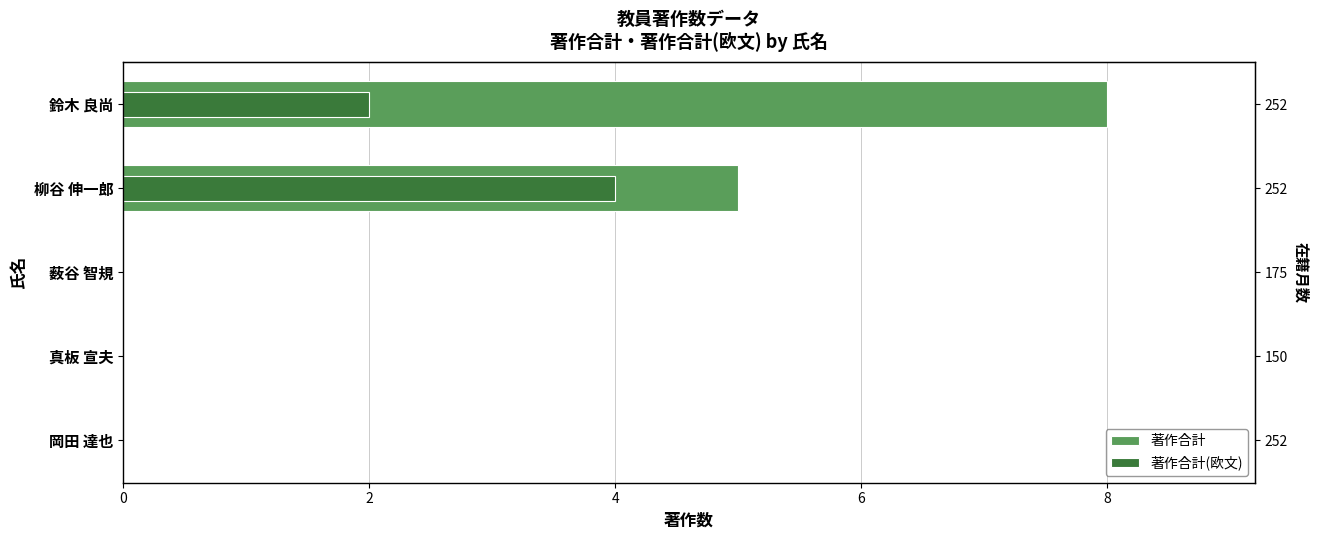

List the series in order of their peak value, lowest first.

著作合計(欧文), 著作合計